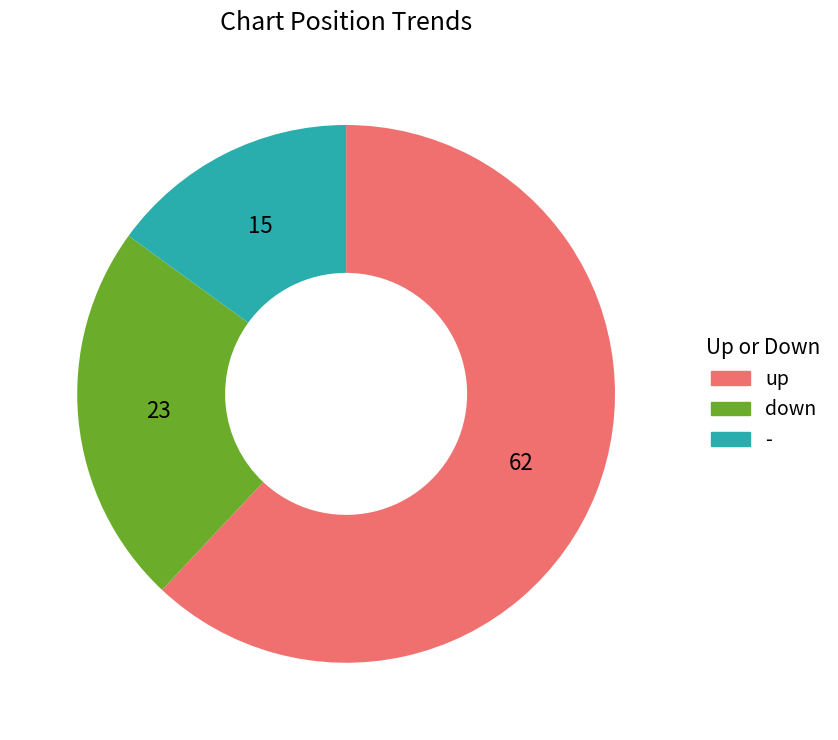

Approximately how many times larger is the value at down compared to -?

1.5